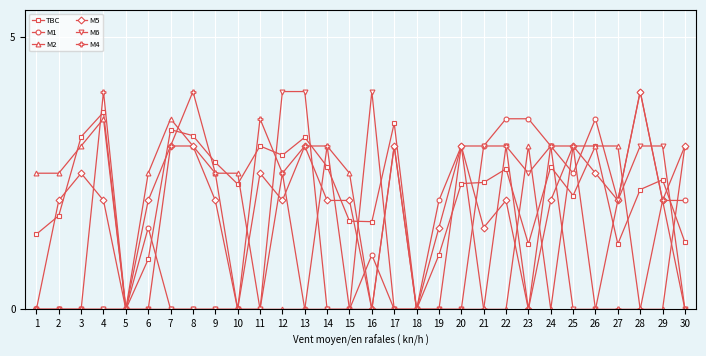

What is the value of the TBC point at the 27th from the left?

1.2